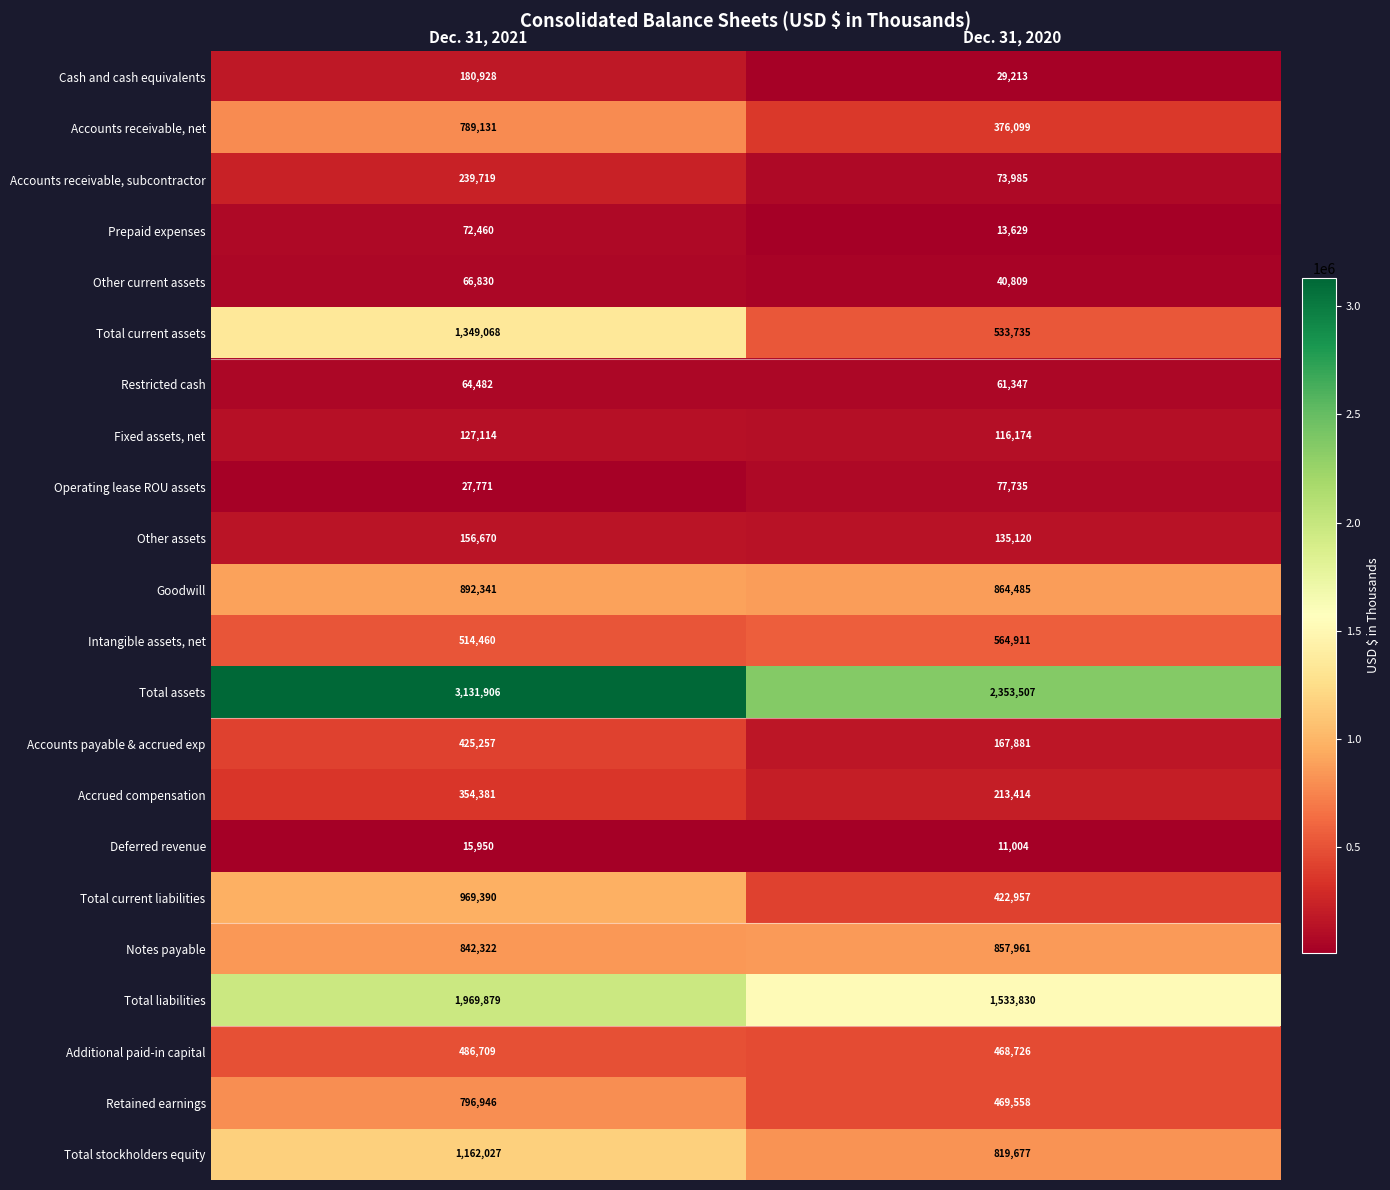

What is the sum of the Accounts payable & accrued exp values at Dec. 31, 2021 and Dec. 31, 2020?

593138